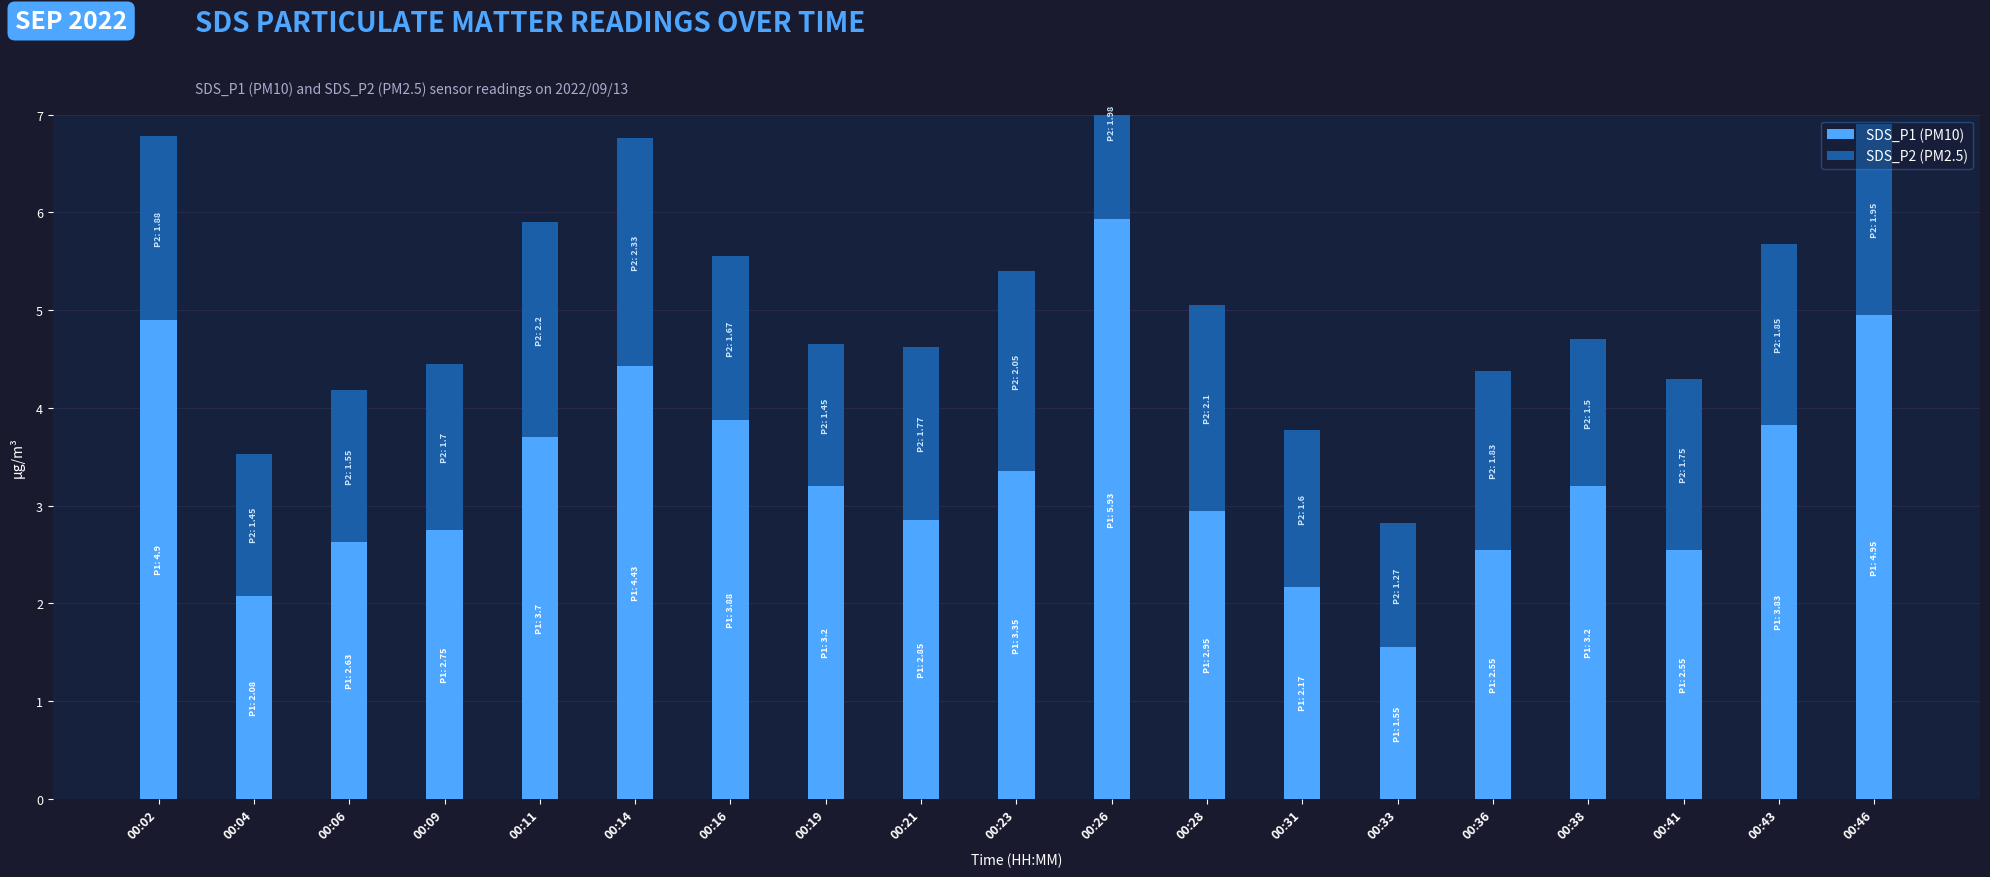

Rank the series at 00:38 from highest to lowest value.

SDS_P1 (PM10), SDS_P2 (PM2.5)